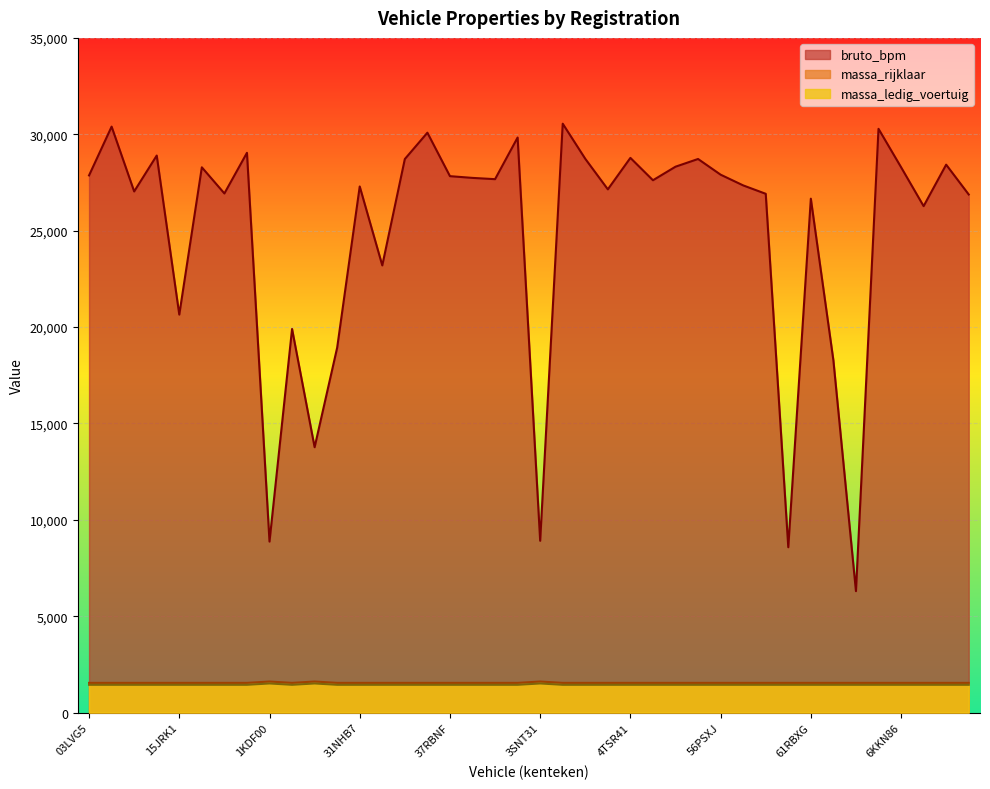

Which series has the widest spread of values?

bruto_bpm